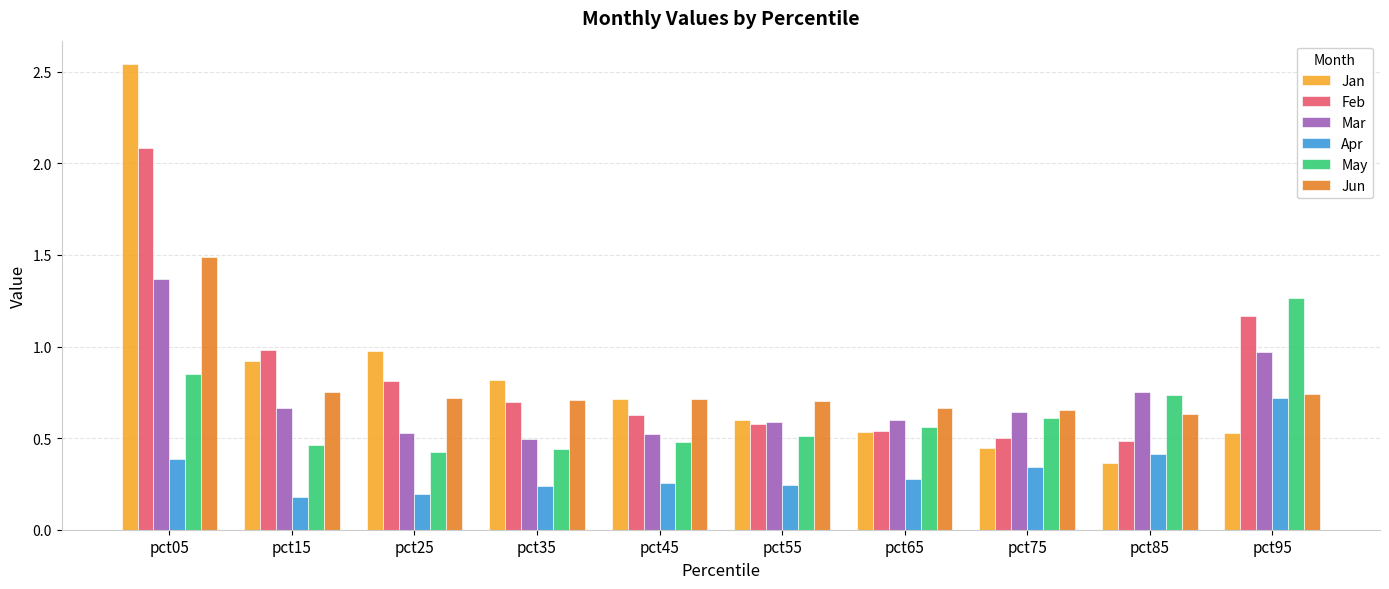

The Feb series shows 0.5 at pct65. True or false?

True